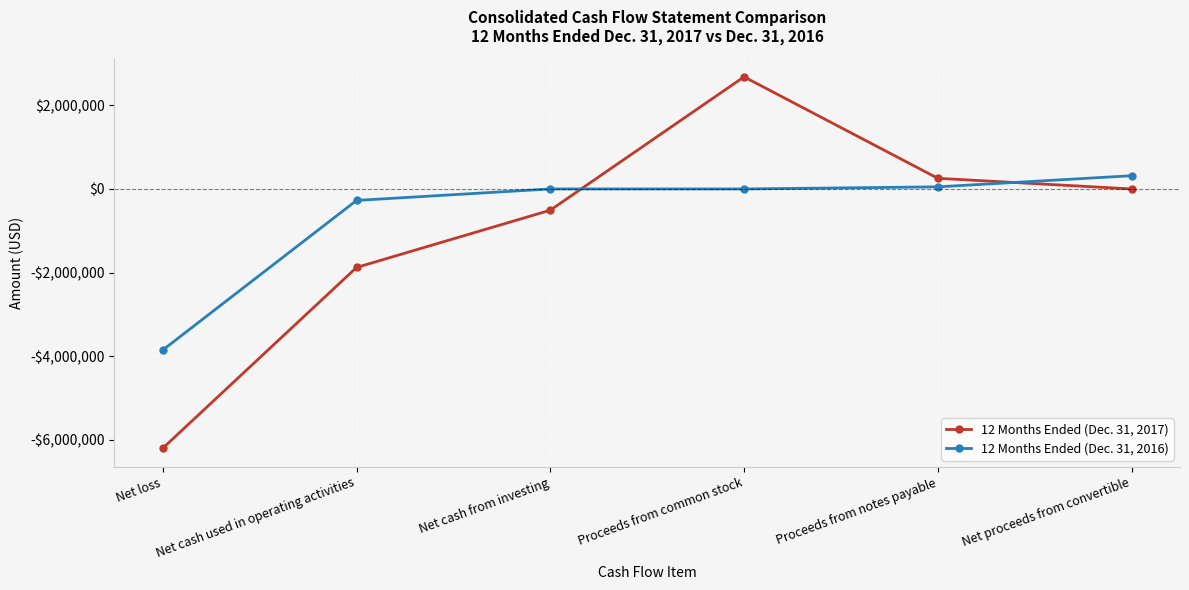

Which category has the lowest value in the 12 Months Ended (Dec. 31, 2016) series?

Net loss